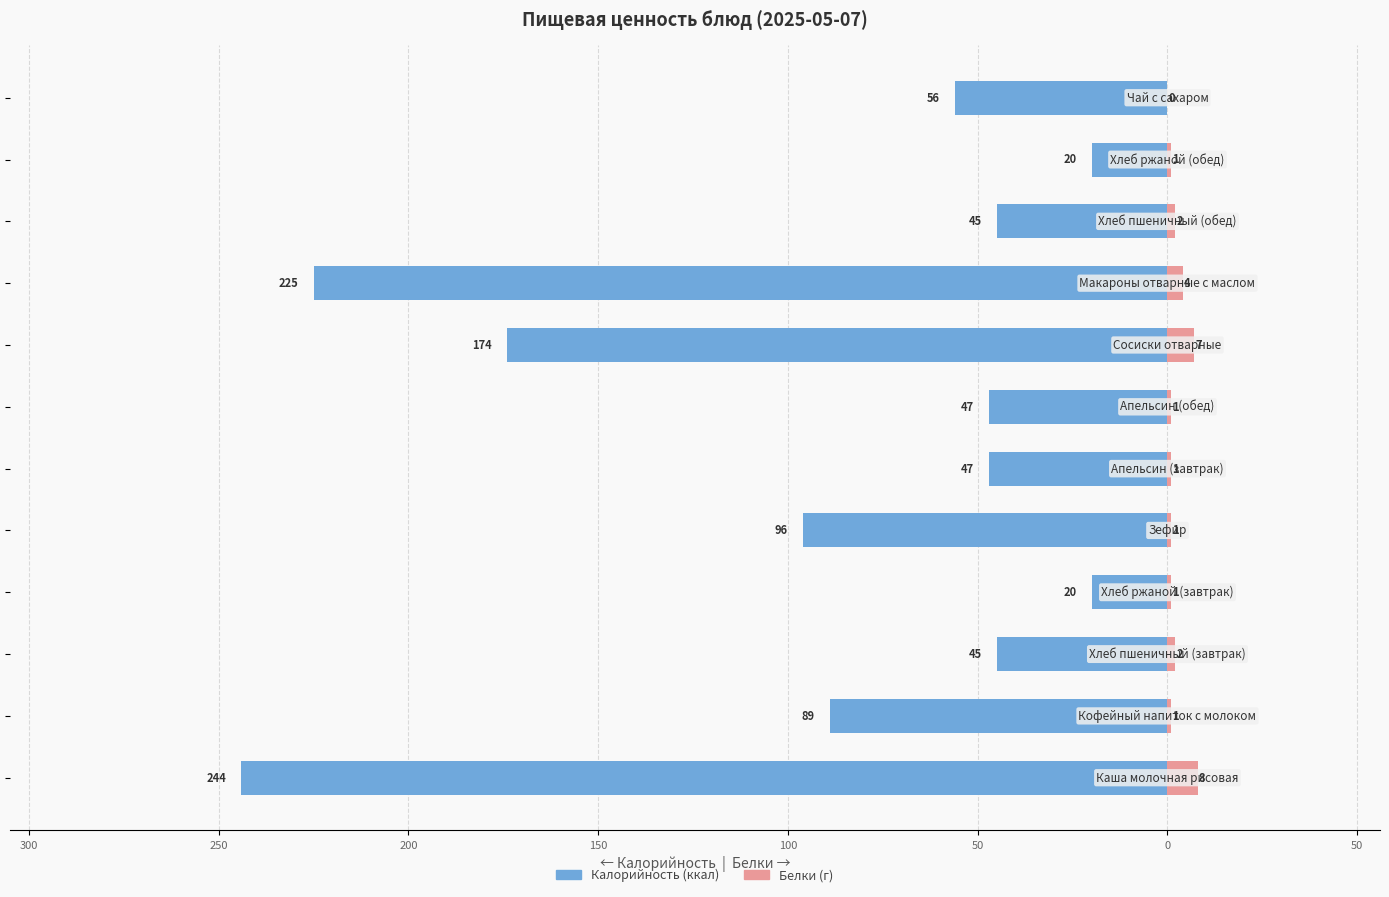

Which series has the widest spread of values?

Калорийность